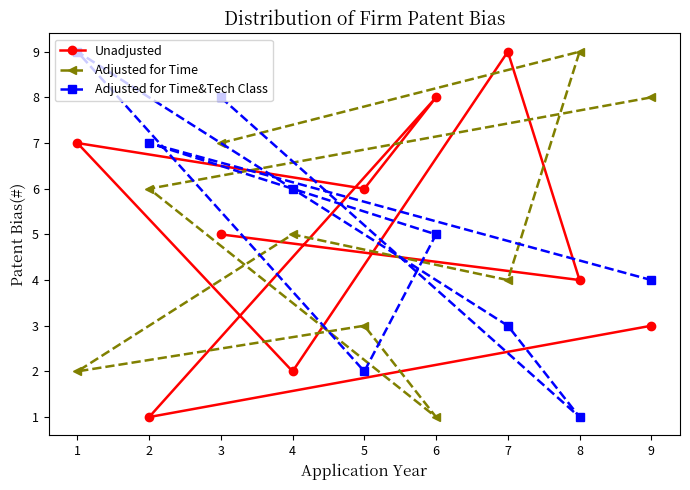

How many interior local valleys does the Unadjusted series have?

4